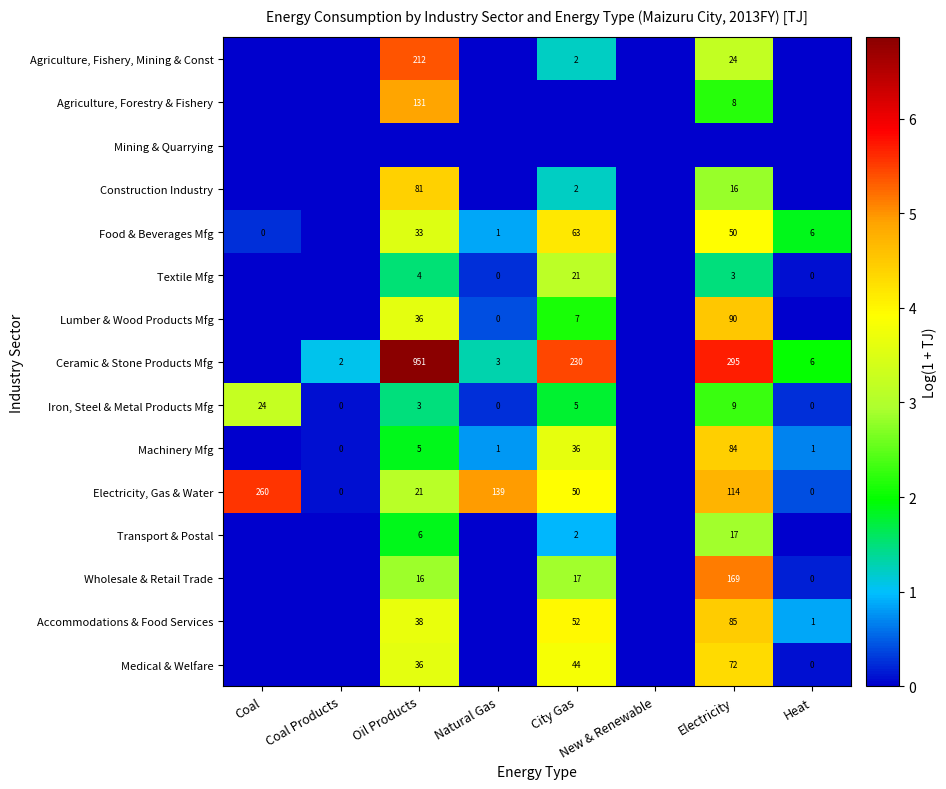

True or false: Agriculture, Fishery, Mining & Const has a value of 212 at Oil Products.

True